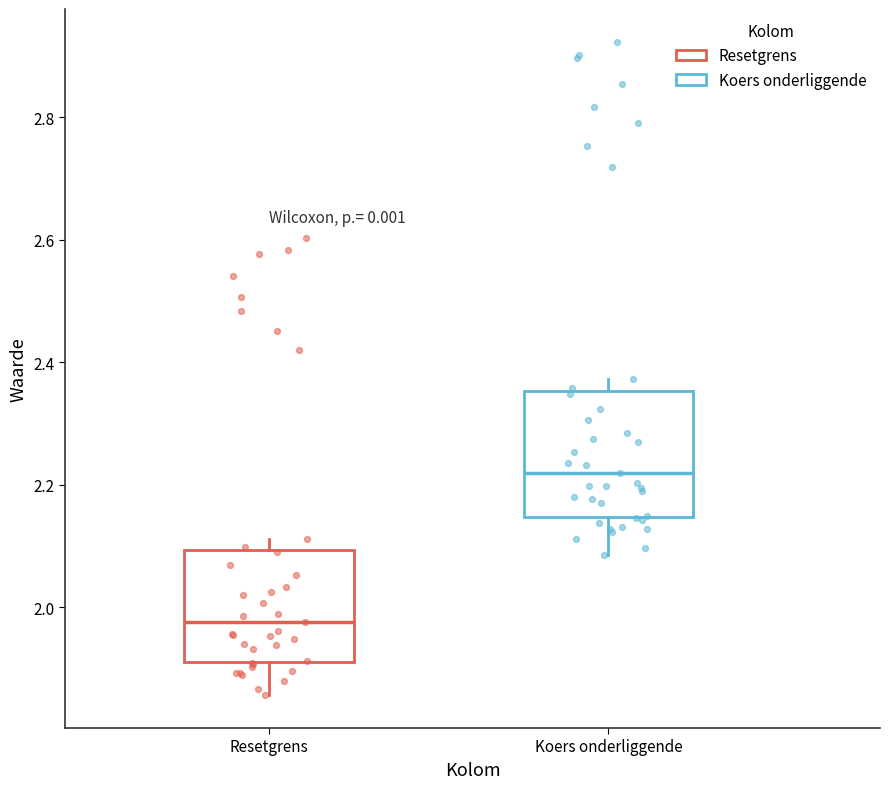

Reading left to right, transcribe this box plot: for each box, give where its median line is, the range the box spans, and where its two whiskers end, as read against the y-axis. The values are not printed on the chart, so give them approximately, as read against the axis.

Resetgrens: median 1.98, box 1.92 to 2.10, whiskers 1.86 to 2.12
Koers onderliggende: median 2.22, box 2.14 to 2.36, whiskers 2.08 to 2.38